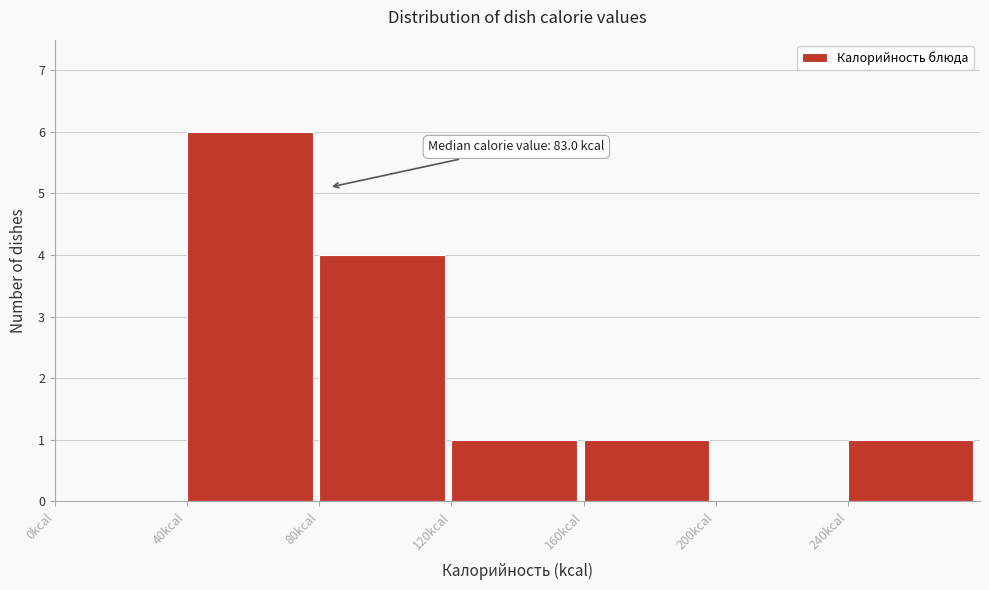

Over which range of the x-axis is the bar tallest?

40 to 80